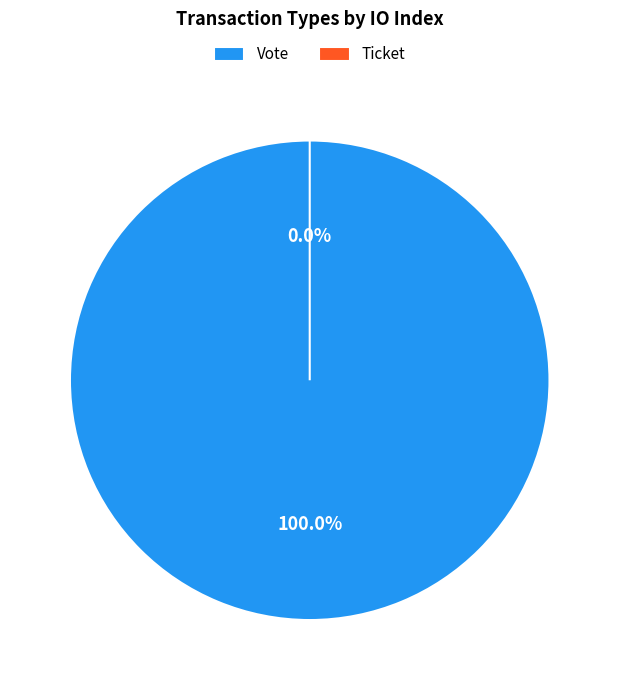

How many segments does this pie chart have?

2